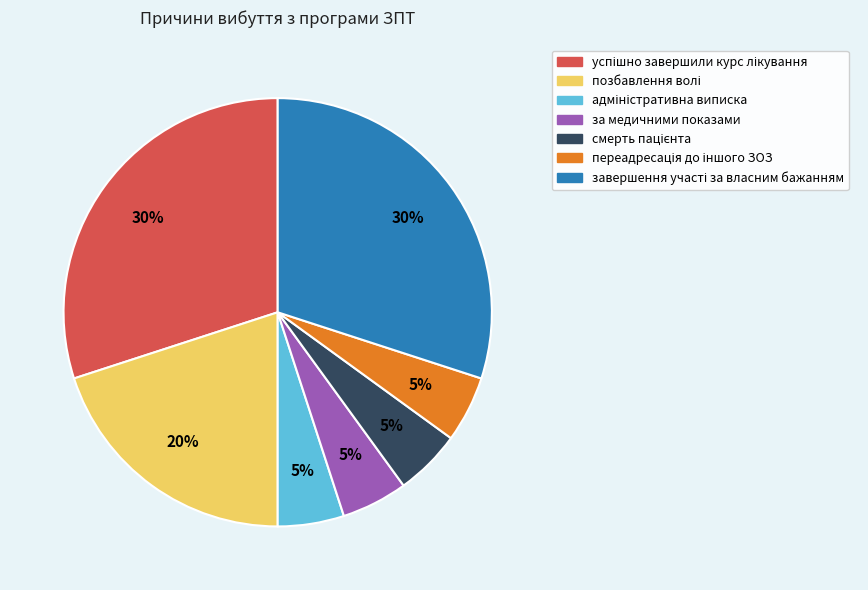

To the nearest percent, what is the average slice percentage?

14%